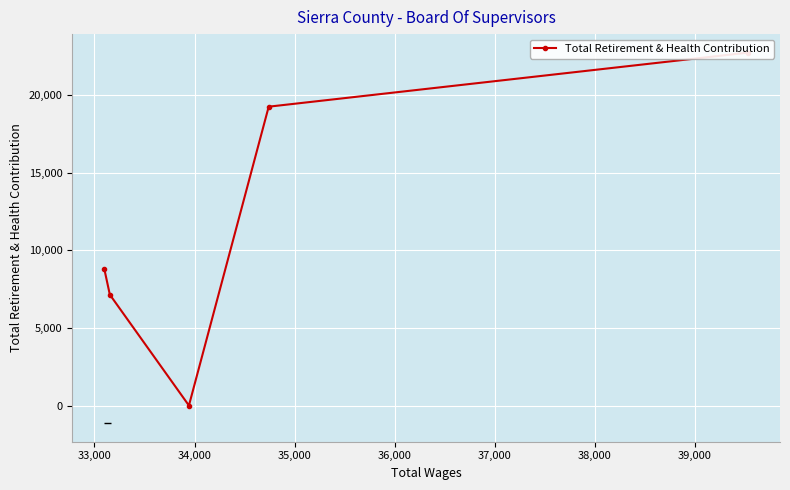

What is the average value?

11590